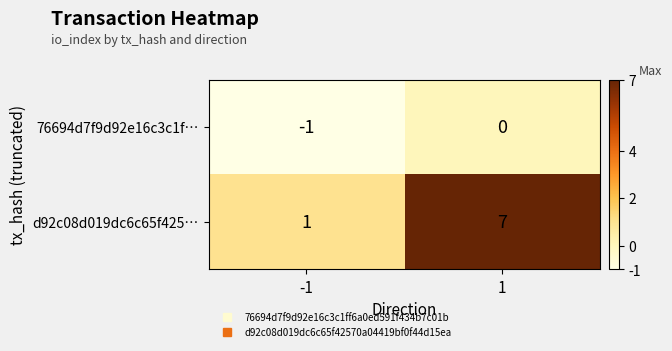

Count the number of categories in the chart.

2